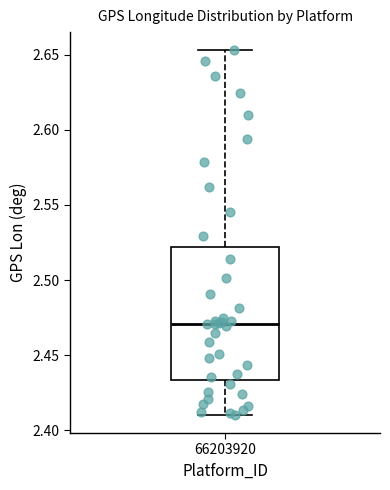

Read this box plot against the y-axis: the position of the median line, the range covered by the box, and the ends of both whiskers. The values are not printed on the chart, so give them approximately, as read against the axis.

median 2.470, box 2.435 to 2.520, whiskers 2.410 to 2.655